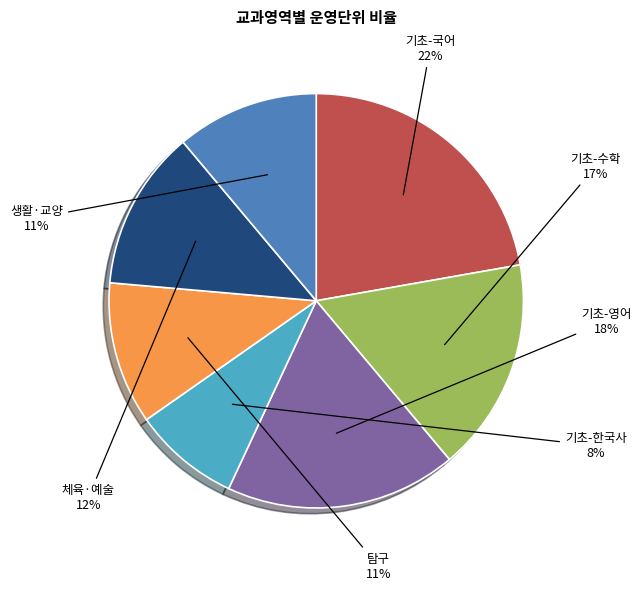

Which category has the smallest portion of the pie?

기초-한국사